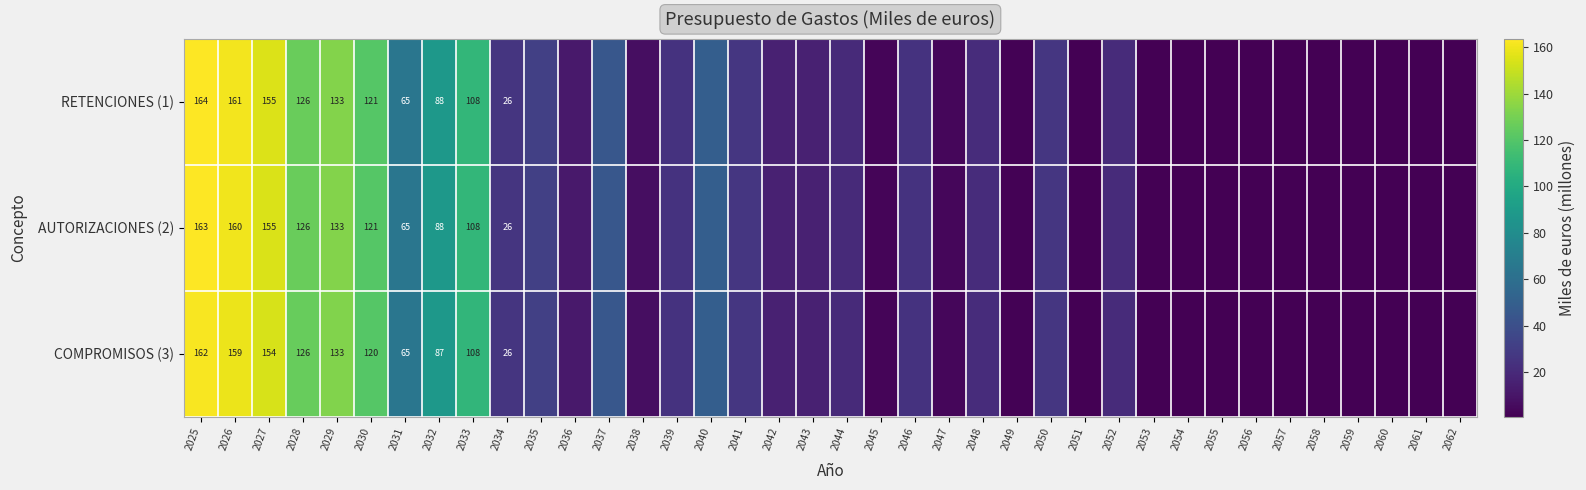

How many series are shown in this chart?

3